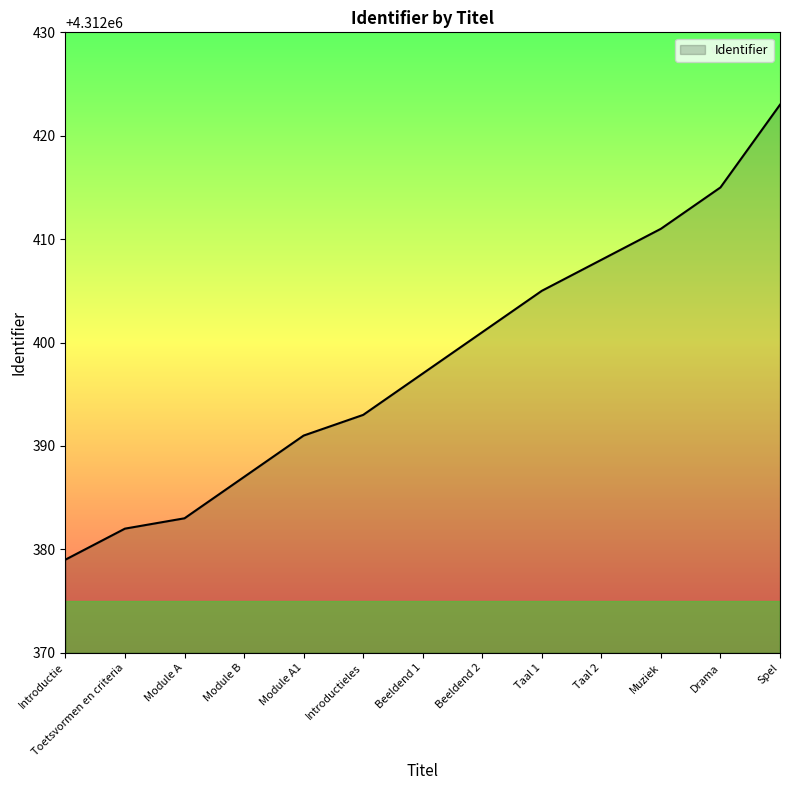

What is the sum of all values?

56061175